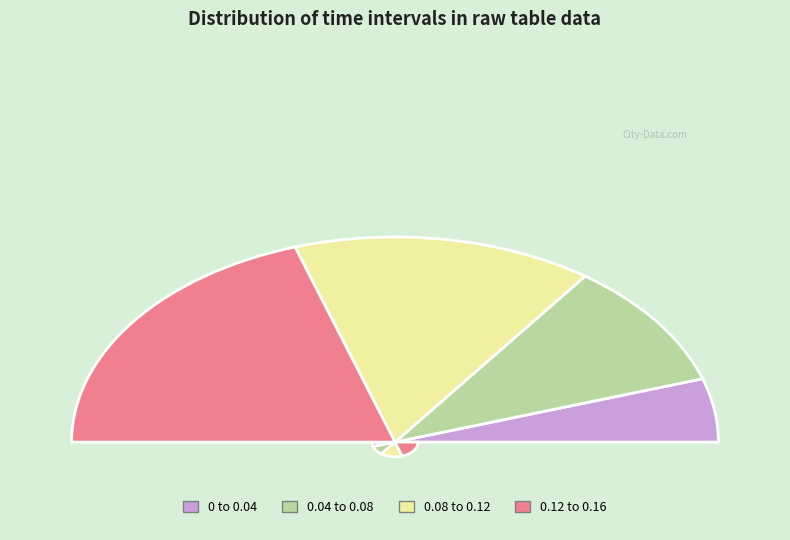

How many slices are in this pie chart?

4